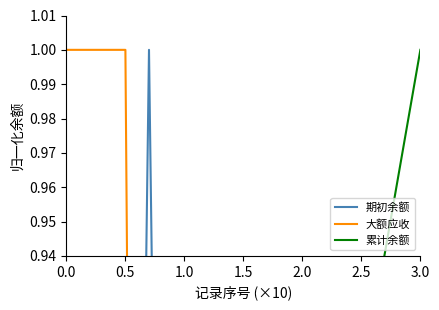

What is the label of the 12th point from the right?

0.5